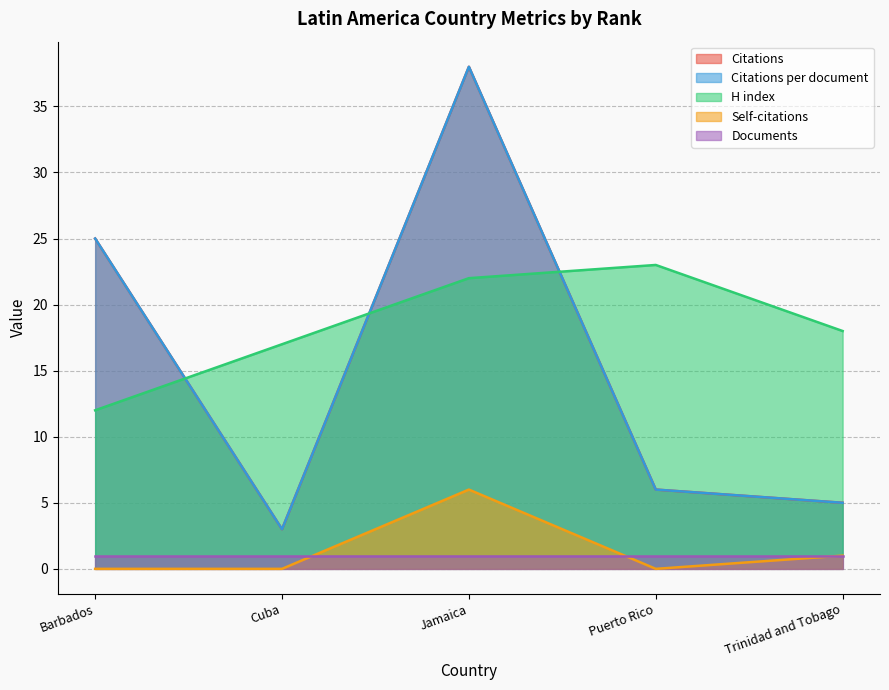

What is the sum of the H index values at Jamaica and Barbados?

34